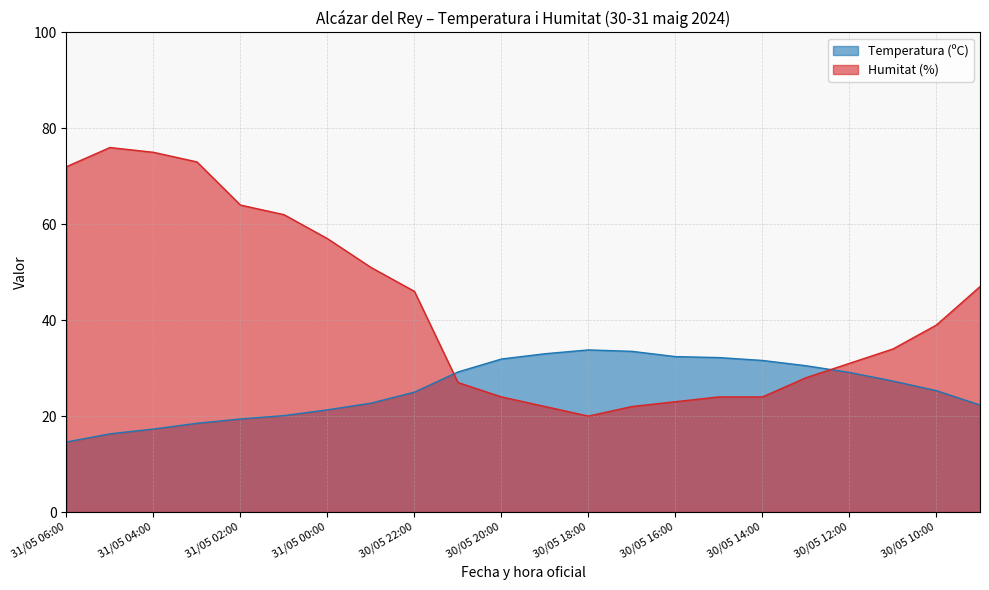

List the series in order of their peak value, highest first.

Humitat (%), Temperatura (ºC)